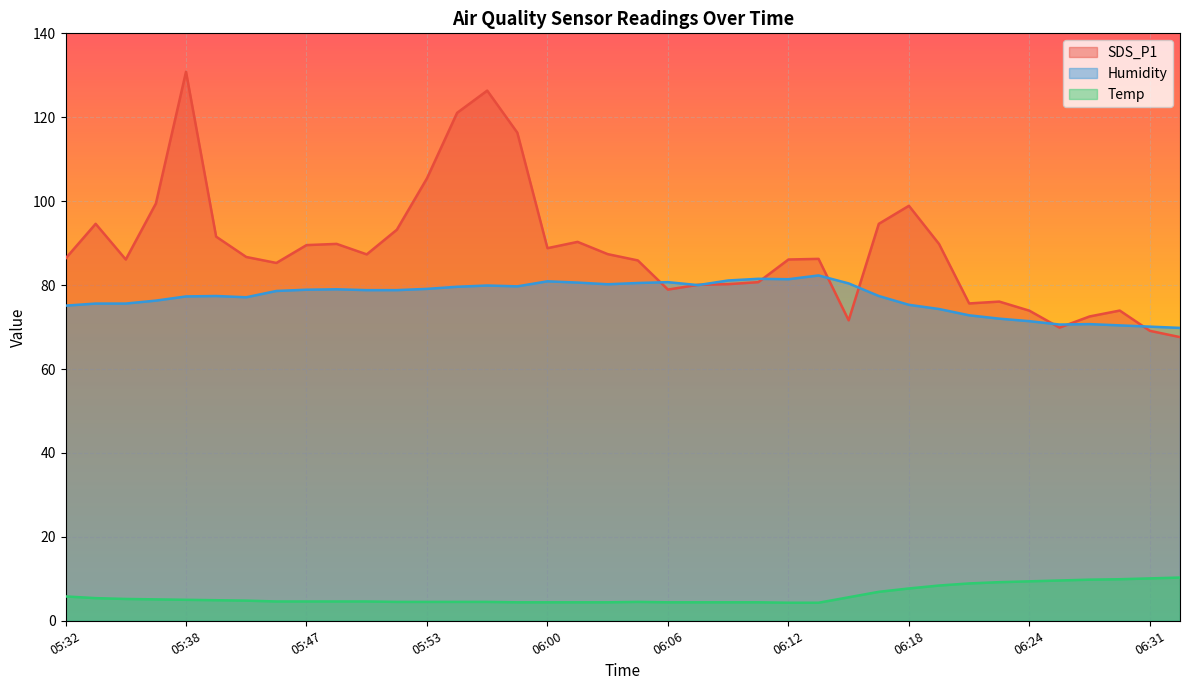

At which category does the chart reach its peak across all series?

05:38